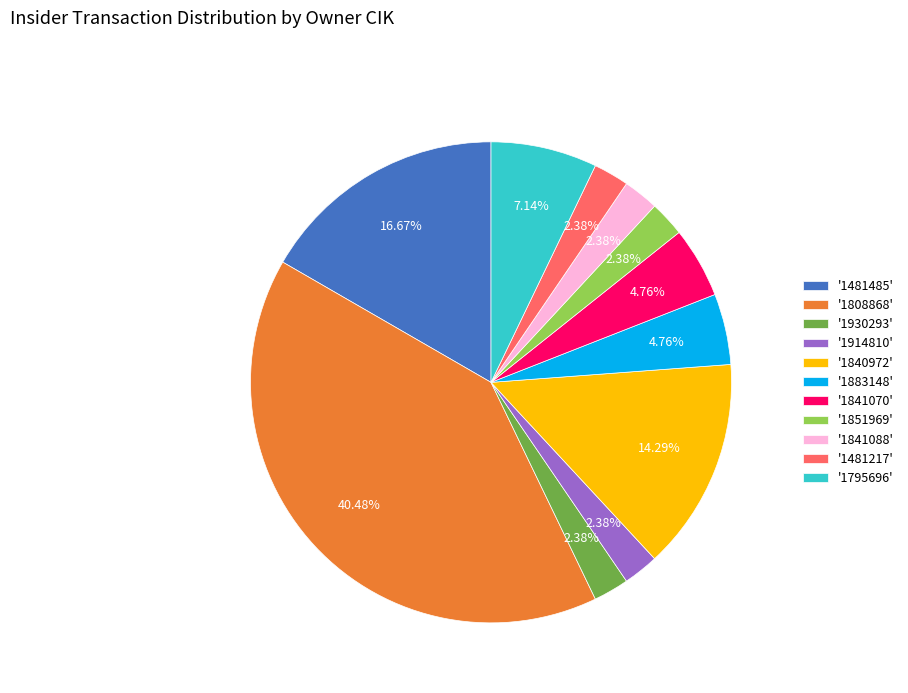

Is there any slice that represents more than half of the pie?

No